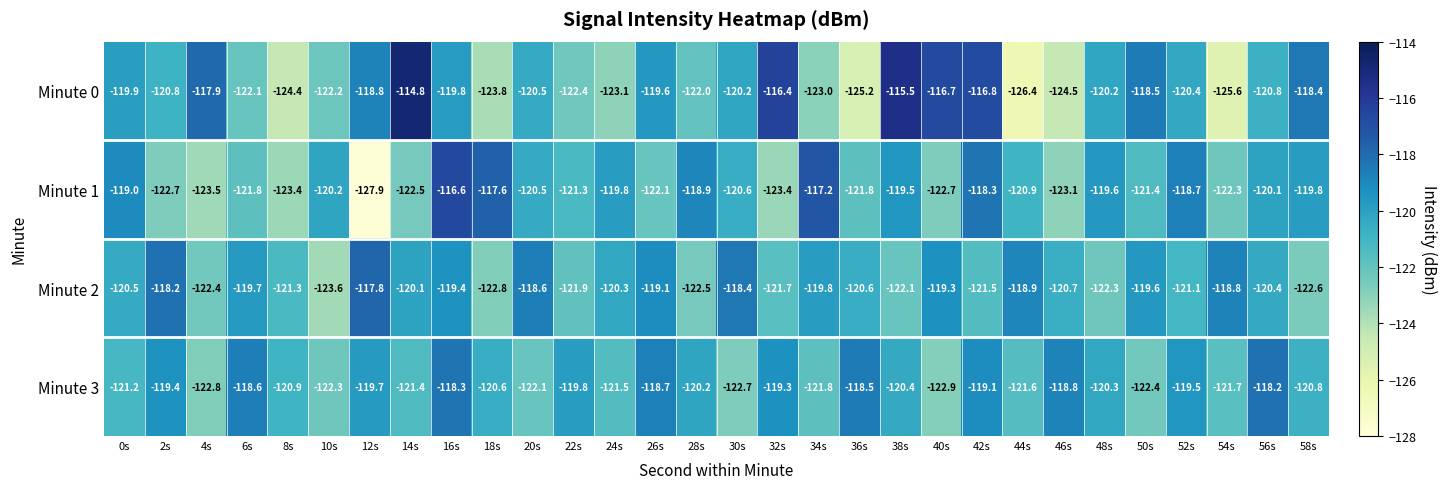

What is the sum of the Minute 0 values at 14s and 30s?

-235.0